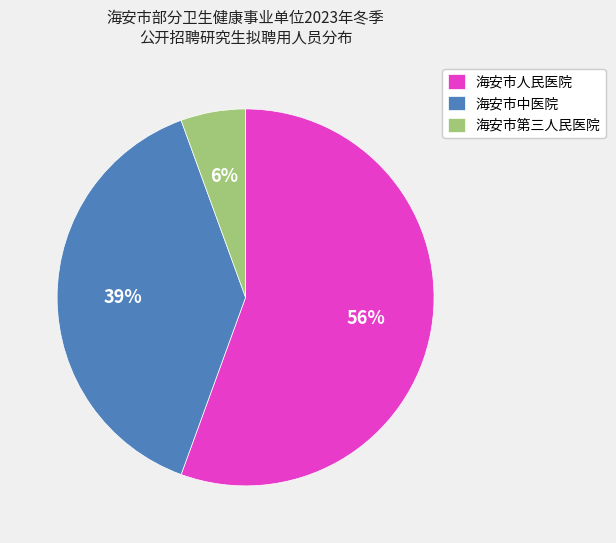

How many segments does this pie chart have?

3